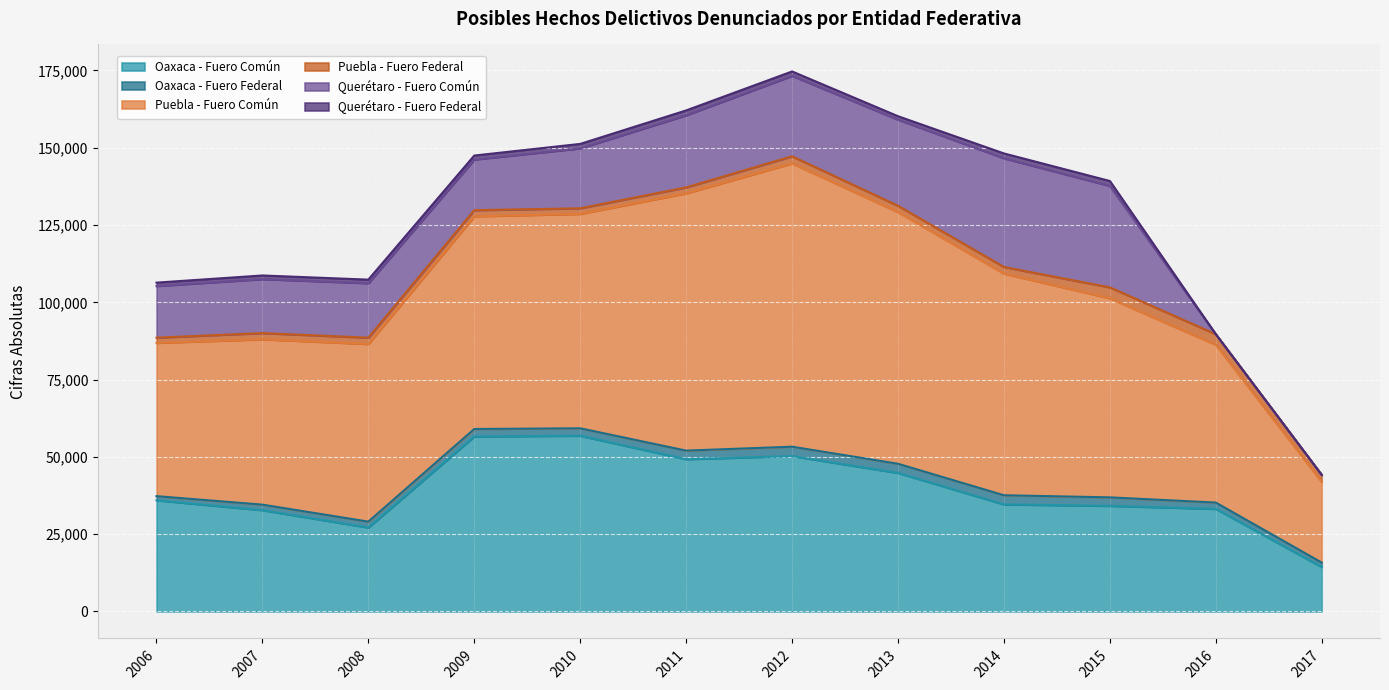

Rank the series at 2007 from lowest to highest value.

Querétaro - Fuero Federal, Oaxaca - Fuero Federal, Puebla - Fuero Federal, Querétaro - Fuero Común, Oaxaca - Fuero Común, Puebla - Fuero Común